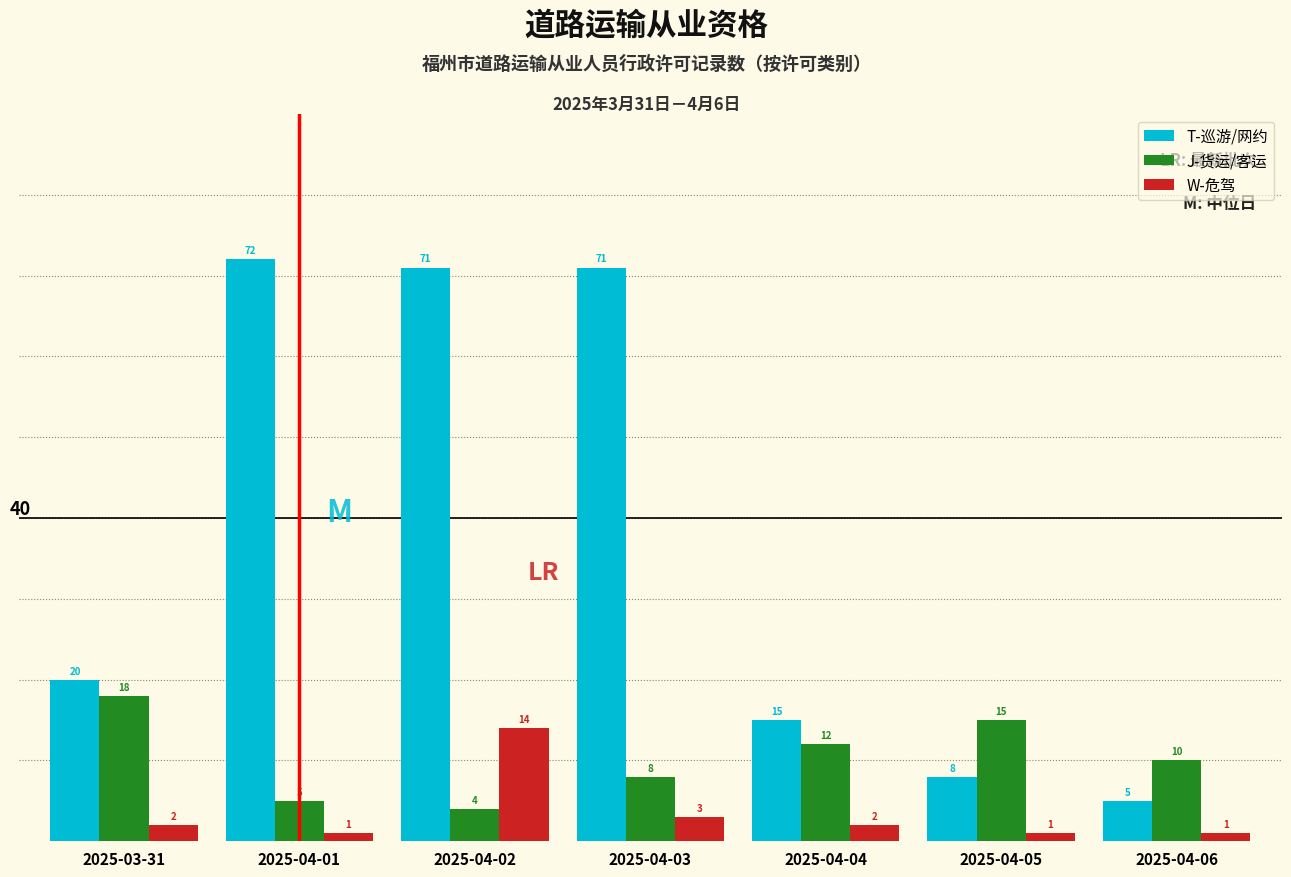

Reading left to right, extract all data points from this chart.

T-巡游/网约: 2025-03-31=20	2025-04-01=72	2025-04-02=71	2025-04-03=71	2025-04-04=15	2025-04-05=8	2025-04-06=5
J-货运/客运: 2025-03-31=18	2025-04-01=5	2025-04-02=4	2025-04-03=8	2025-04-04=12	2025-04-05=15	2025-04-06=10
W-危驾: 2025-03-31=2	2025-04-01=1	2025-04-02=14	2025-04-03=3	2025-04-04=2	2025-04-05=1	2025-04-06=1